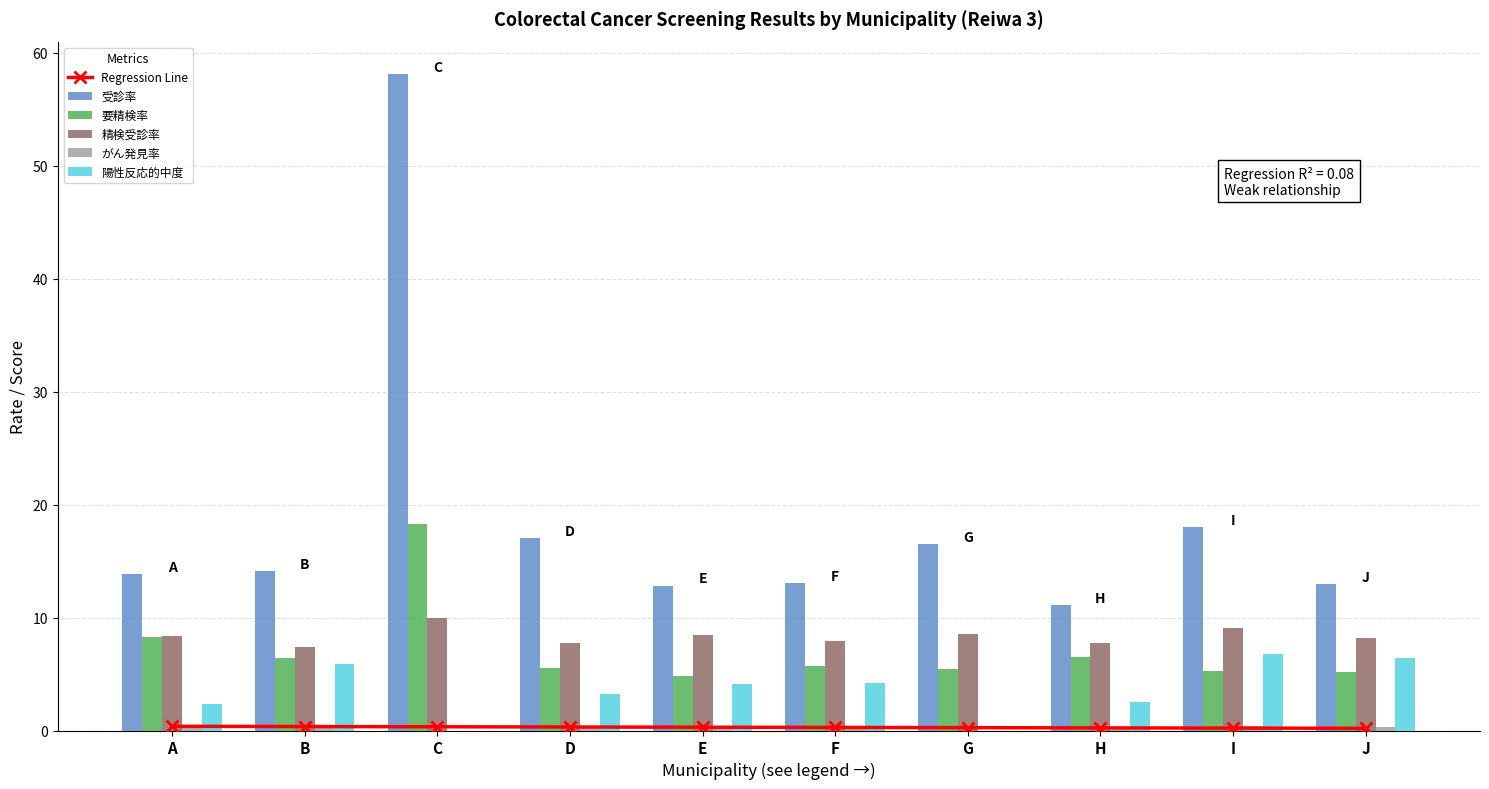

Are the bars horizontal?

No